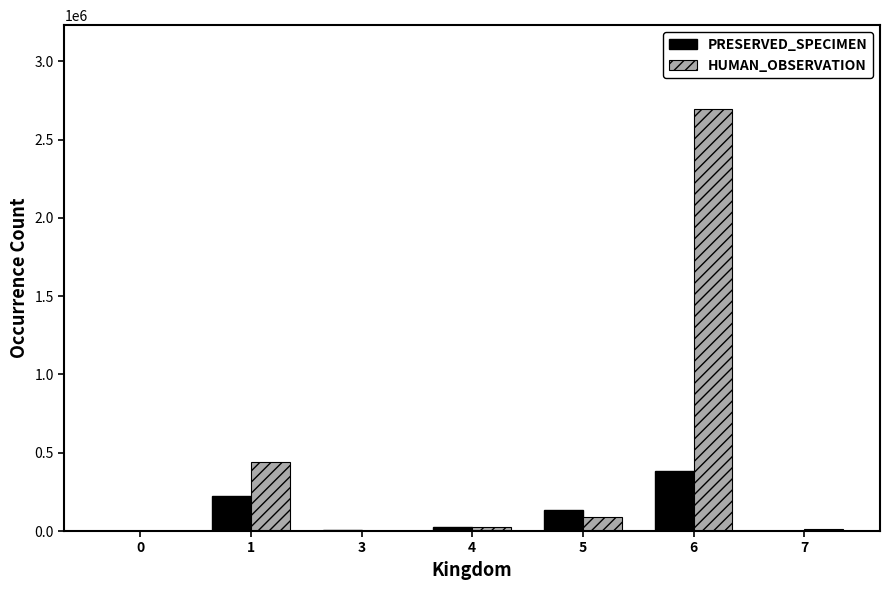

Which label corresponds to the largest value in the chart?

6